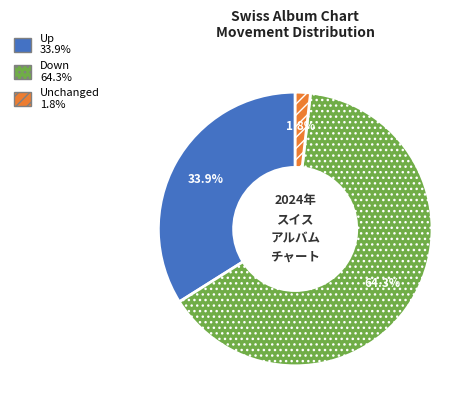

Is there a majority slice in this chart?

Yes